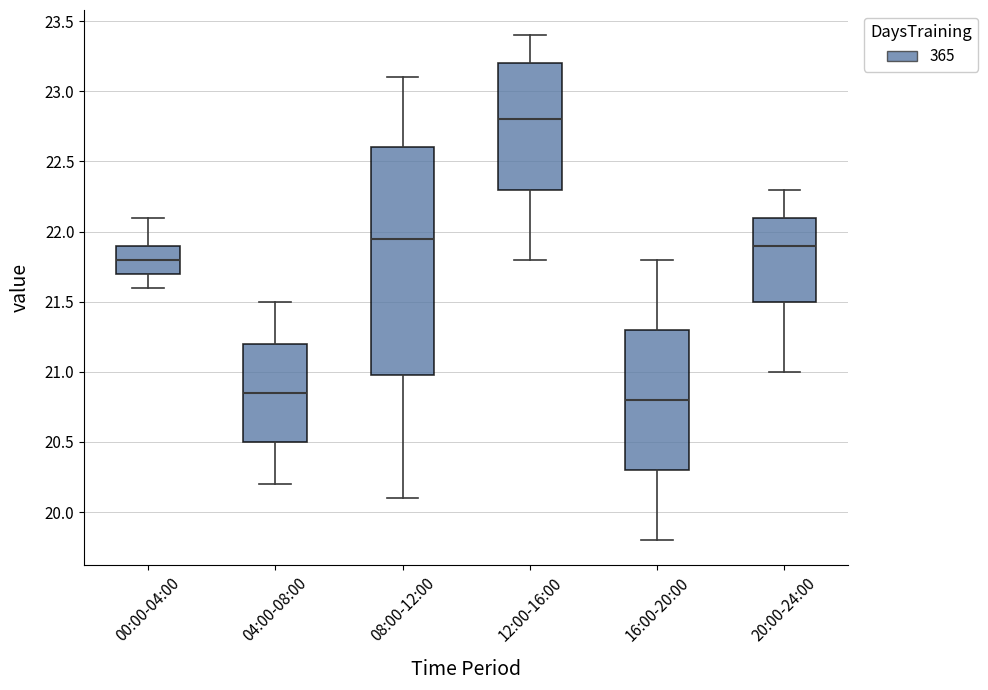

Reading left to right, read every box against the y-axis: the position of its median line, the range the box covers, and the ends of its whiskers. The values are not printed on the chart, so give them approximately, as read against the axis.

00:00-04:00: median 21.80, box 21.70 to 21.90, whiskers 21.60 to 22.10
04:00-08:00: median 20.85, box 20.50 to 21.20, whiskers 20.20 to 21.50
08:00-12:00: median 21.95, box 21.00 to 22.60, whiskers 20.10 to 23.10
12:00-16:00: median 22.80, box 22.30 to 23.20, whiskers 21.80 to 23.40
16:00-20:00: median 20.80, box 20.30 to 21.30, whiskers 19.80 to 21.80
20:00-24:00: median 21.90, box 21.50 to 22.10, whiskers 21.00 to 22.30